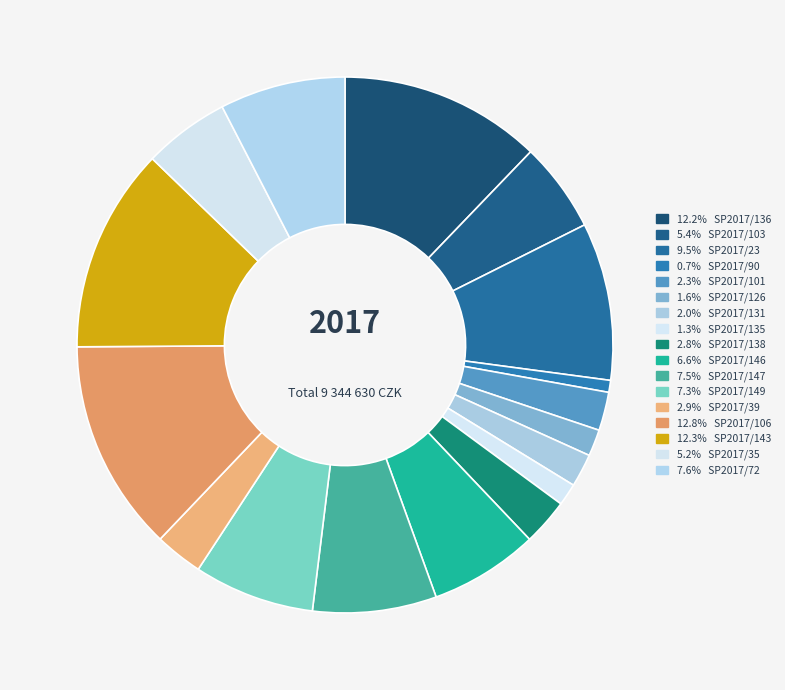

Is there any slice that represents more than half of the pie?

No